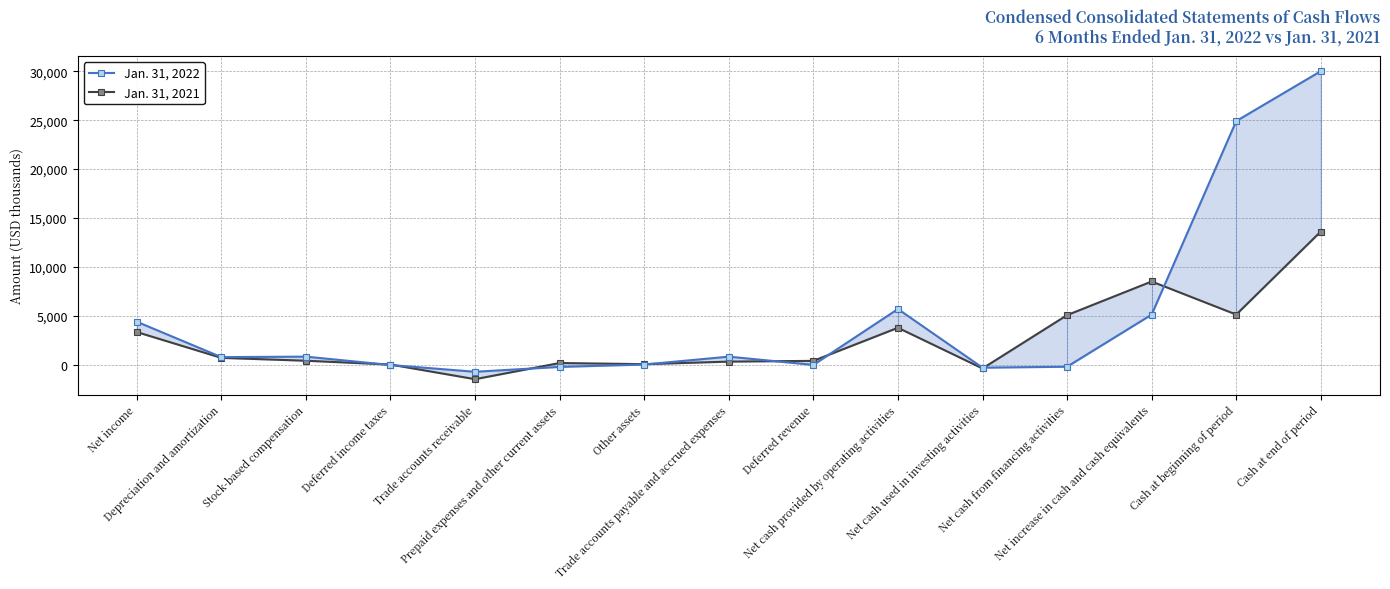

Which has a higher value, Cash at beginning of period or Other assets?

Cash at beginning of period